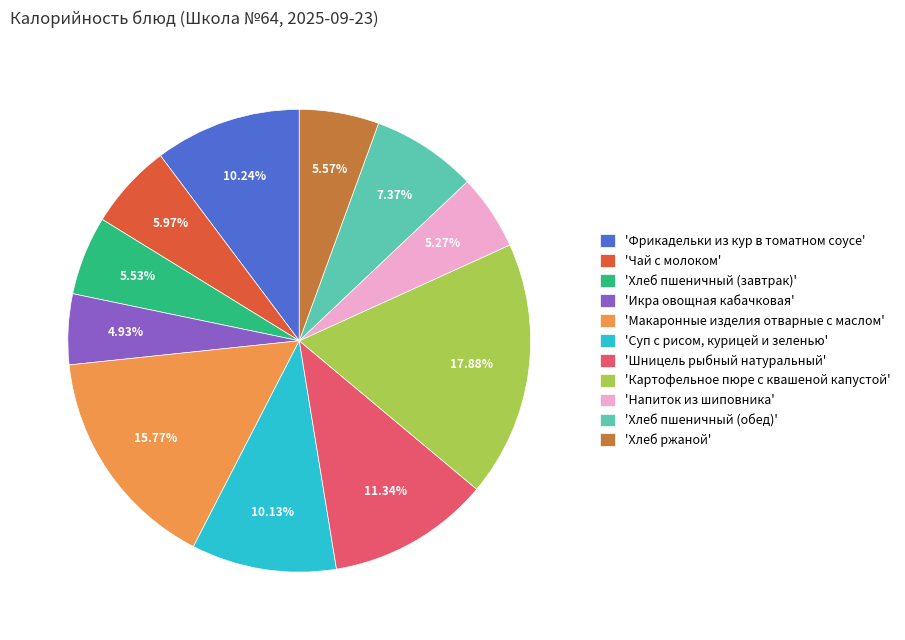

Which has a higher value, 'Фрикадельки из кур в томатном соусе' or 'Икра овощная кабачковая'?

'Фрикадельки из кур в томатном соусе'